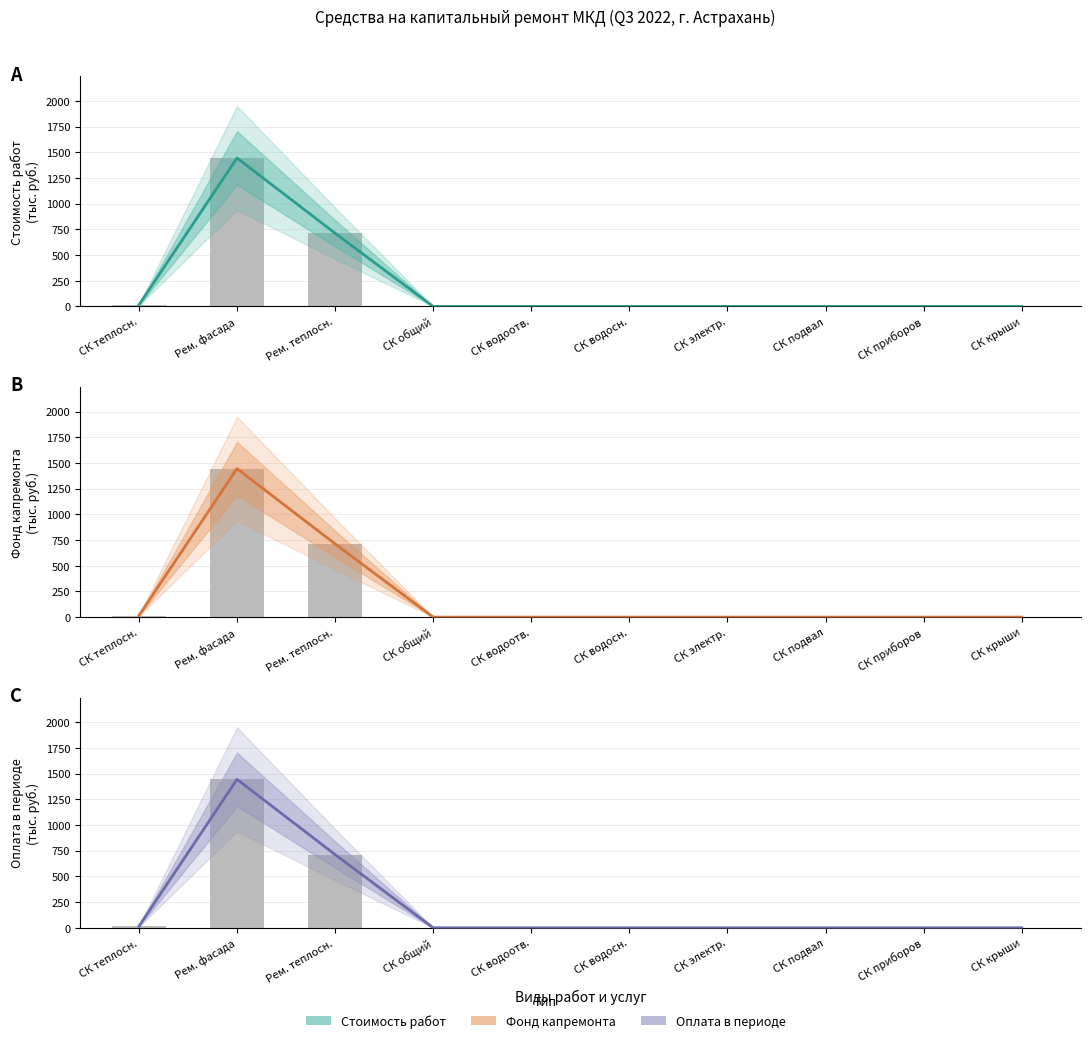

Is the value of Фонд капремонта (центр) at СК подвал greater than the value of Оплата в периоде (центр) at СК водосн.?

No